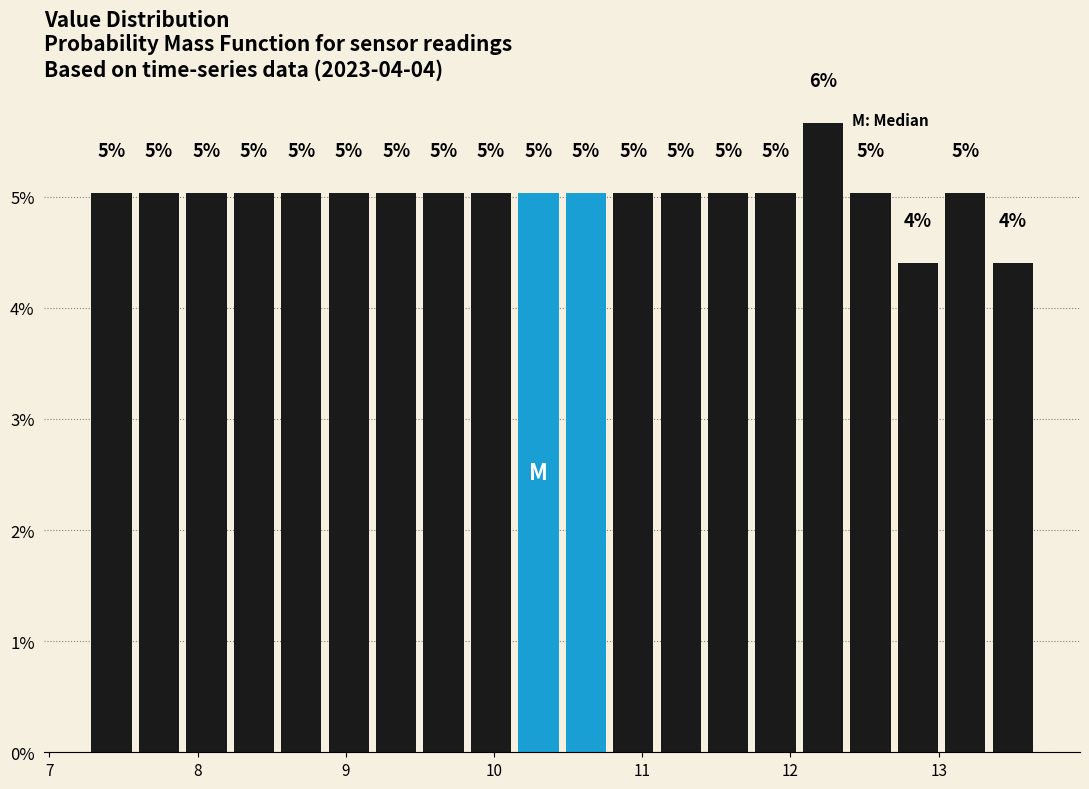

Around what value on the x-axis is the tallest bar? Give the approximate position of its centre, as read against the axis.

12.2